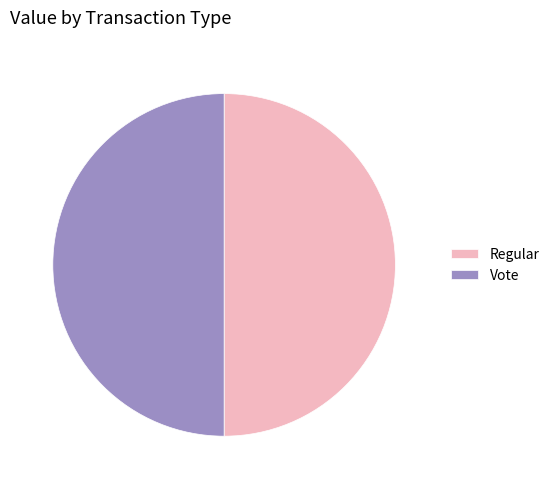

True or false: Vote accounts for 39% of the total.

False